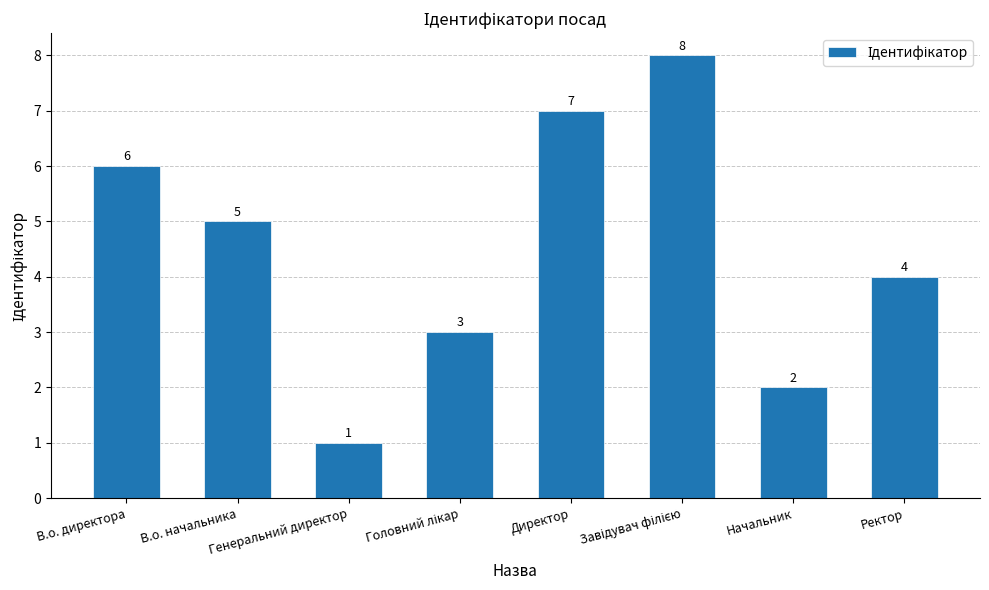

What is the smallest value displayed?

1